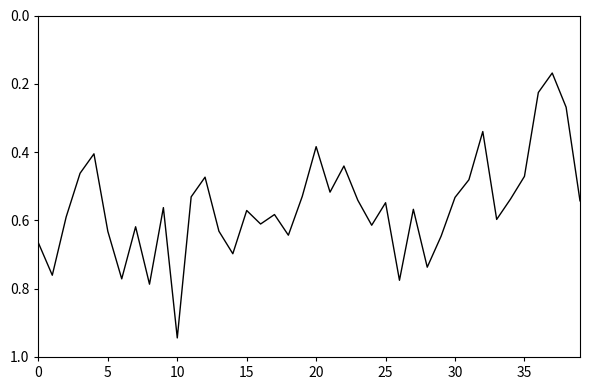

What is the greatest value displayed?

0.9